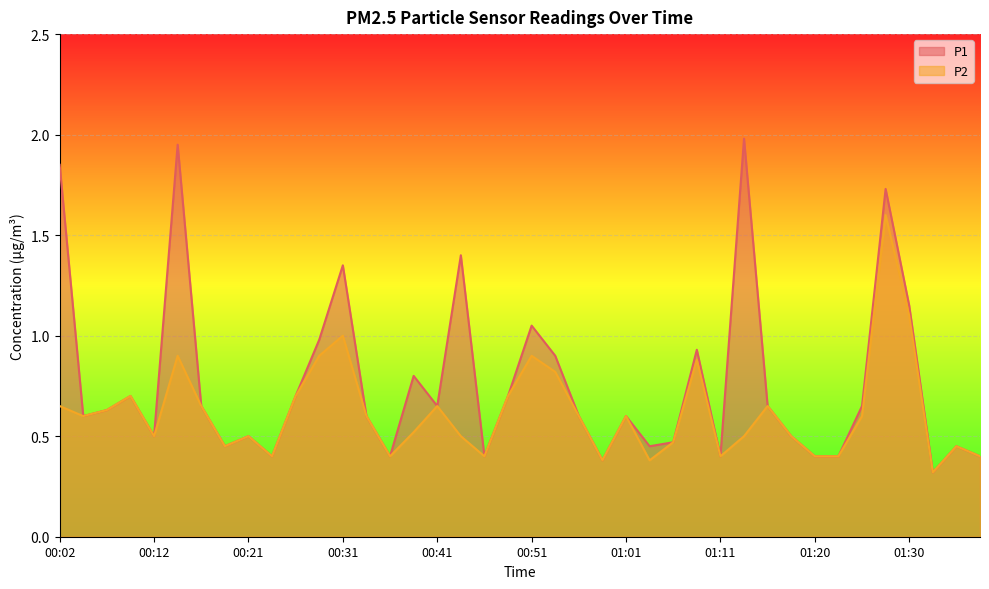

What is the total value across all series at 01:18?

1.0